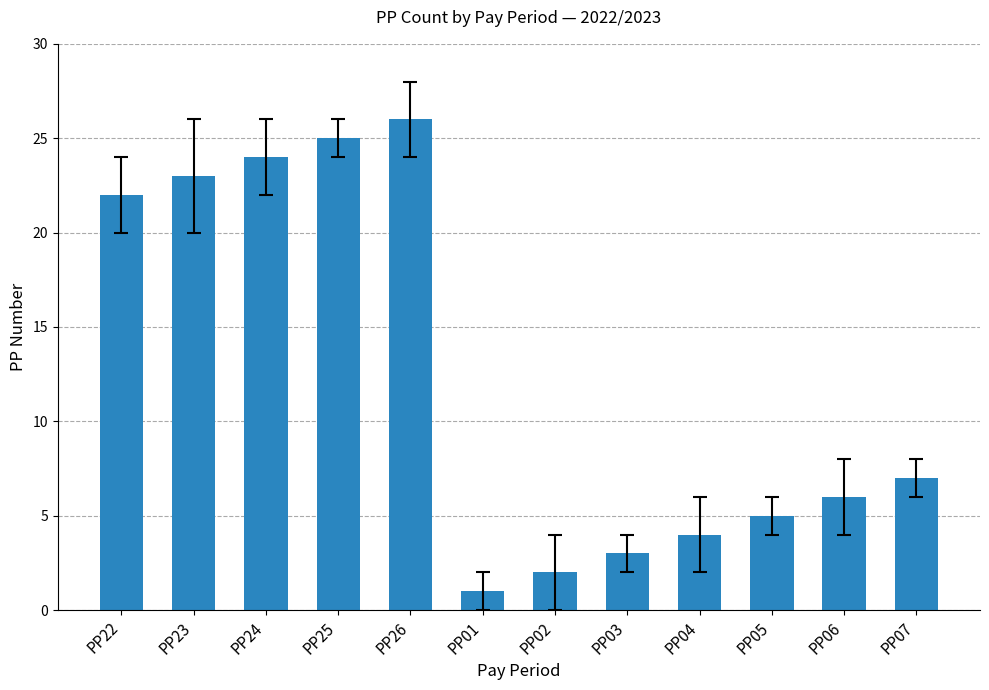

How many categories are shown in the chart?

12